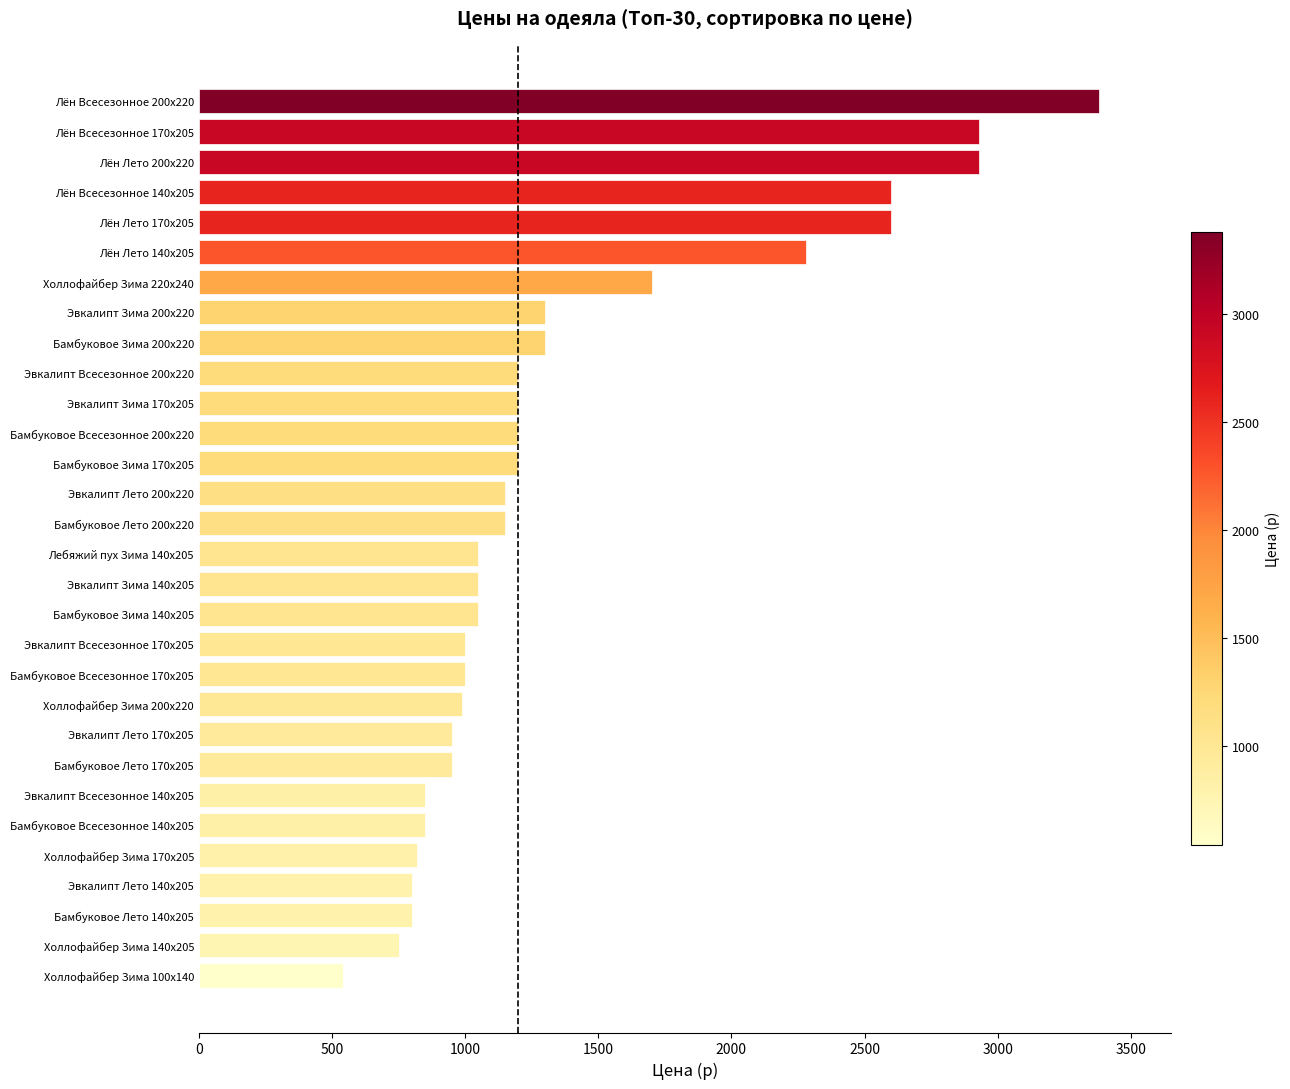

Which category has the highest value across all series?

Лён Всесезонное 200х220